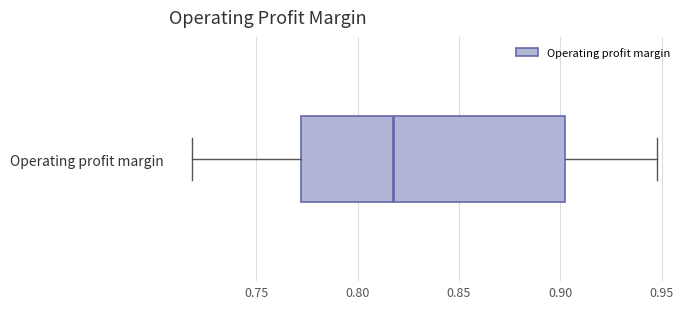

Where does the right whisker of the box for Operating profit margin end on the x-axis? The values are not printed on the chart, so give them approximately, as read against the axis.

0.950